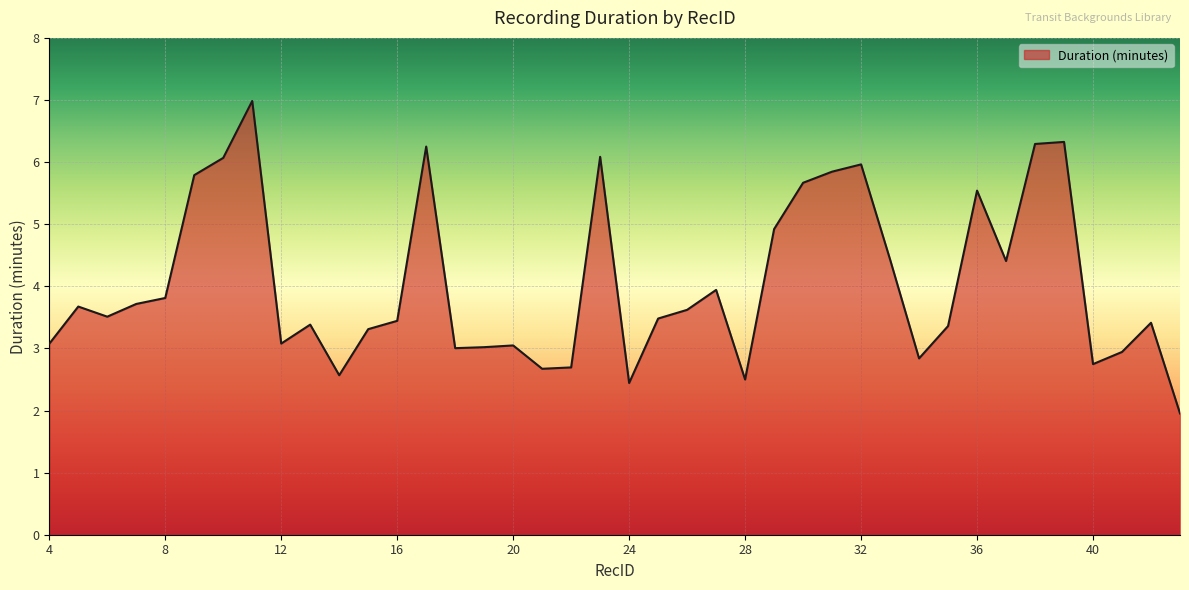

What is the maximum value shown in the chart?

7.0